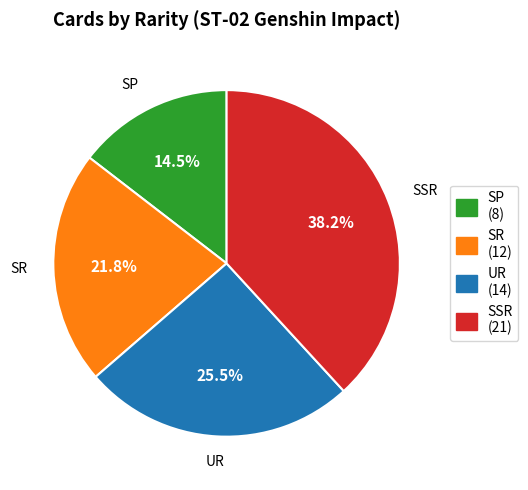

Does SSR represent more than half of the total?

No